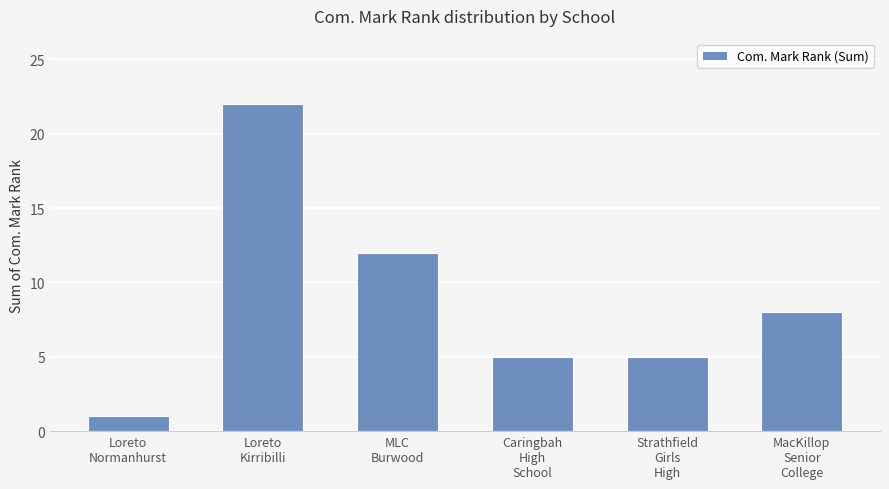

What is the difference between the second highest and second lowest values?

7